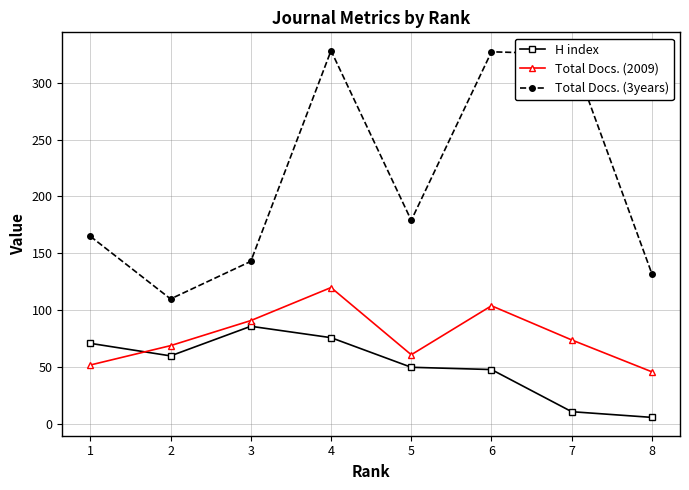

True or false: Total Docs. (3years) and Total Docs. (2009) intersect in this chart.

False